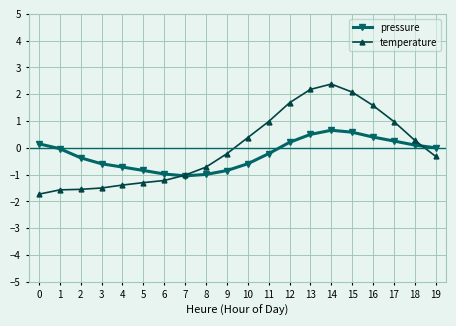

What is the value of the temperature point at the 6th from the left?

-1.3